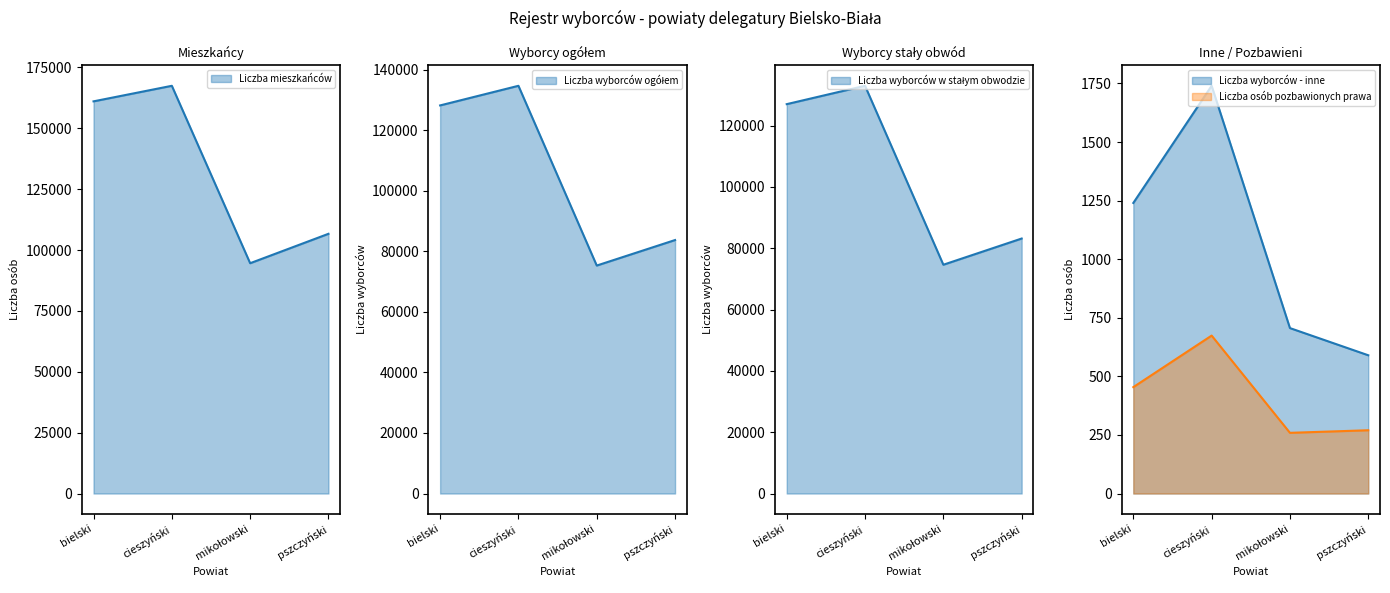

Which has a higher value, bielski or pszczyński?

bielski